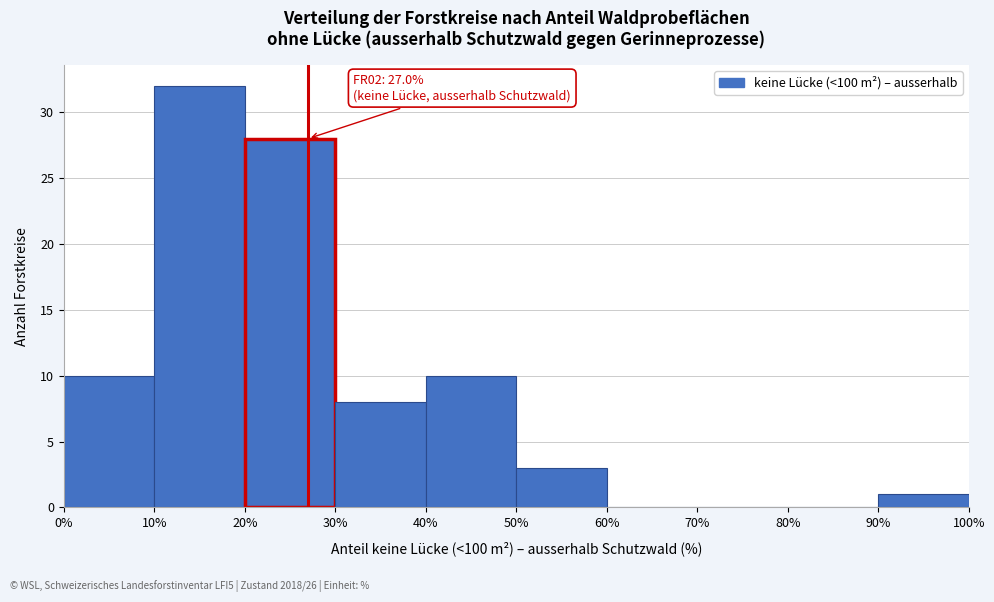

Which range on the x-axis has the tallest bar?

10% to 20%